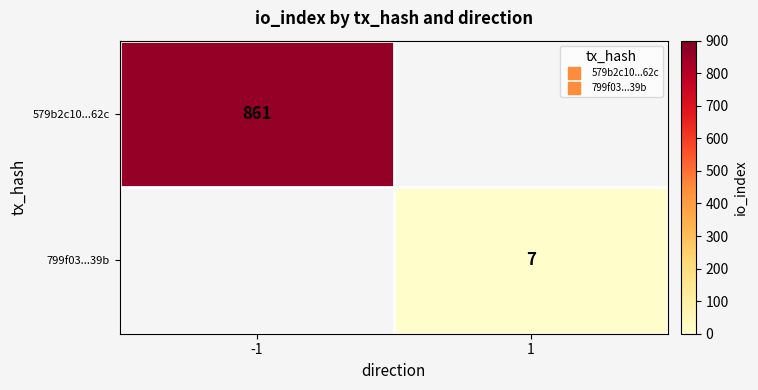

Which series has the largest range (max minus min)?

579b2c10...62c